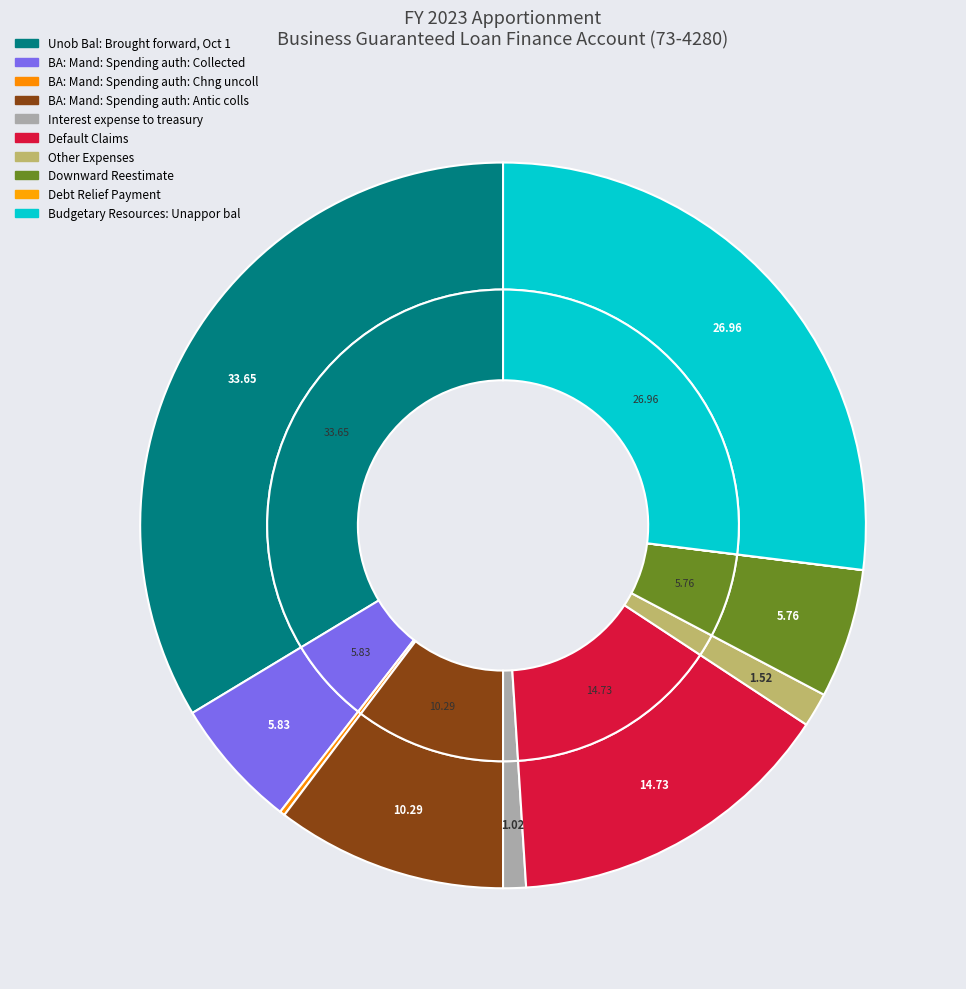

Which category has the smallest portion of the pie?

Debt Relief Payment